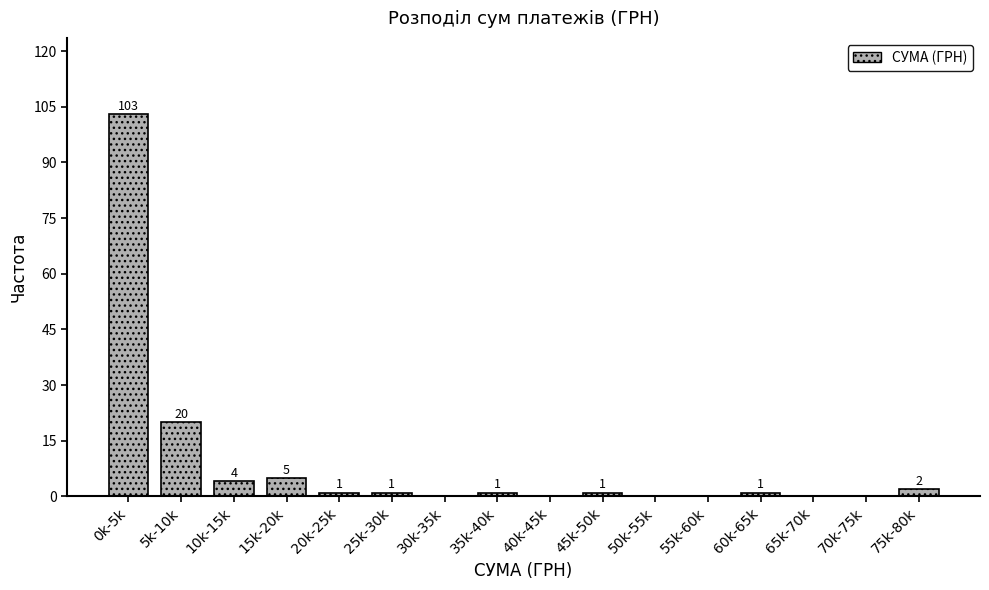

Reading right to left, what are all the values shown in this chart?

75k-80k=2	70k-75k=0	65k-70k=0	60k-65k=1	55k-60k=0	50k-55k=0	45k-50k=1	40k-45k=0	35k-40k=1	30k-35k=0	25k-30k=1	20k-25k=1	15k-20k=5	10k-15k=4	5k-10k=20	0k-5k=103